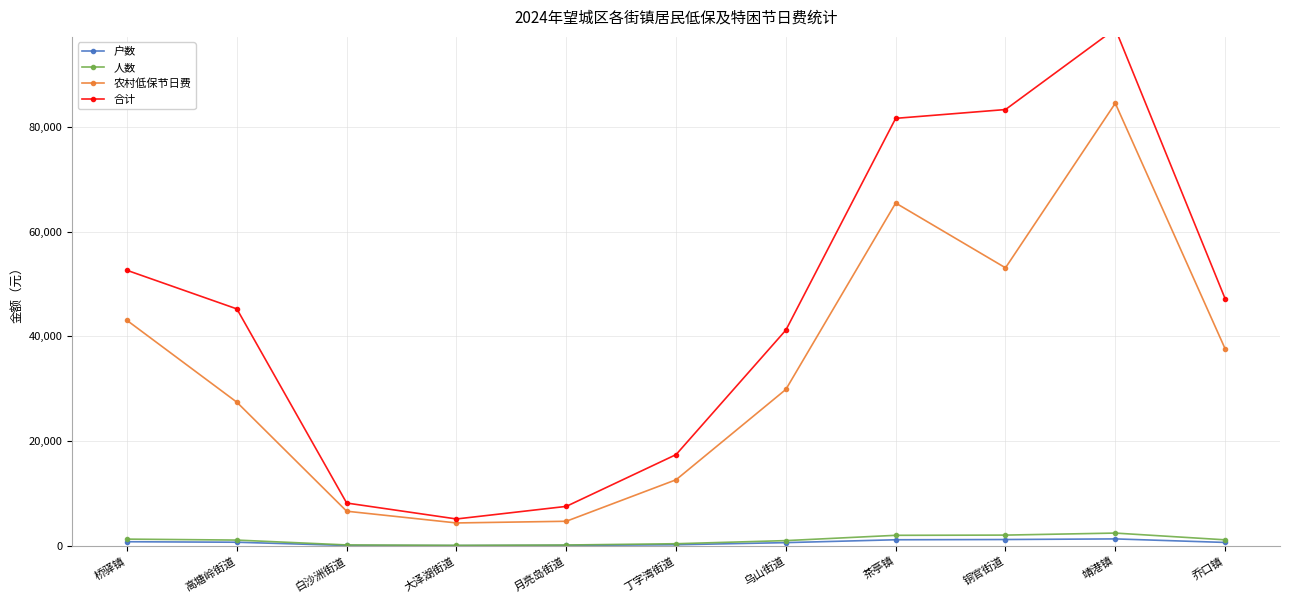

What is the difference between the maximum and minimum values in the 农村低保节日费 series?

80080